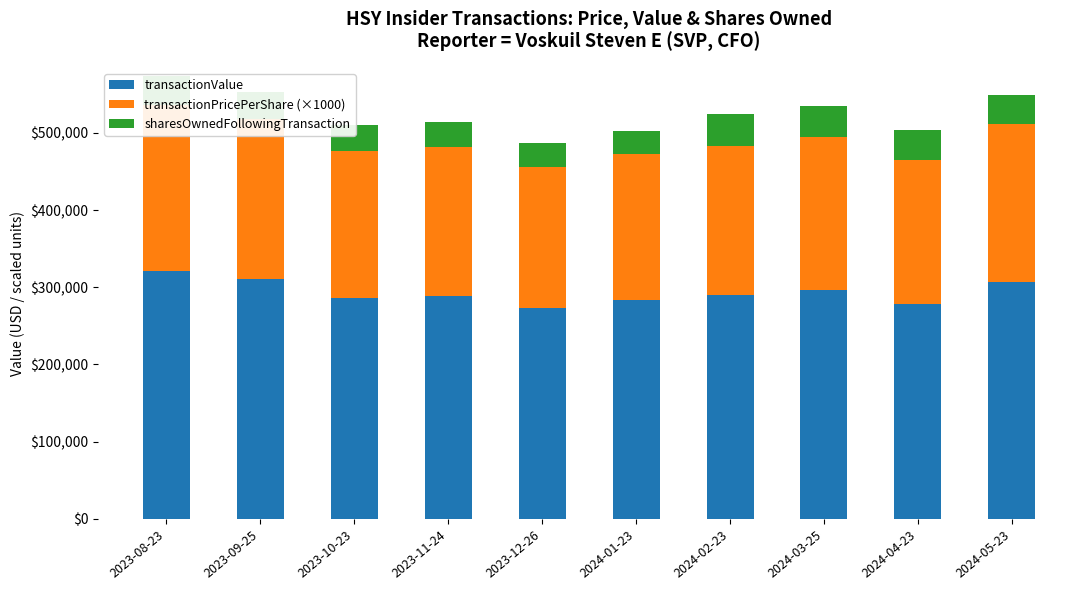

What is the average value of the transactionValue series?

293548